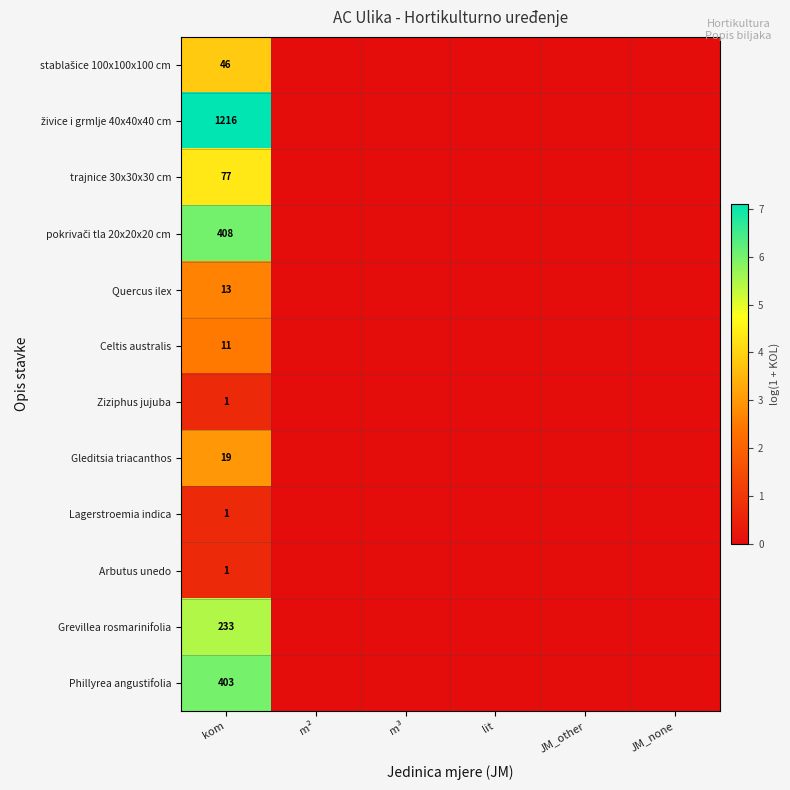

How many values in trajnice 30x30x30 cm are above zero?

1